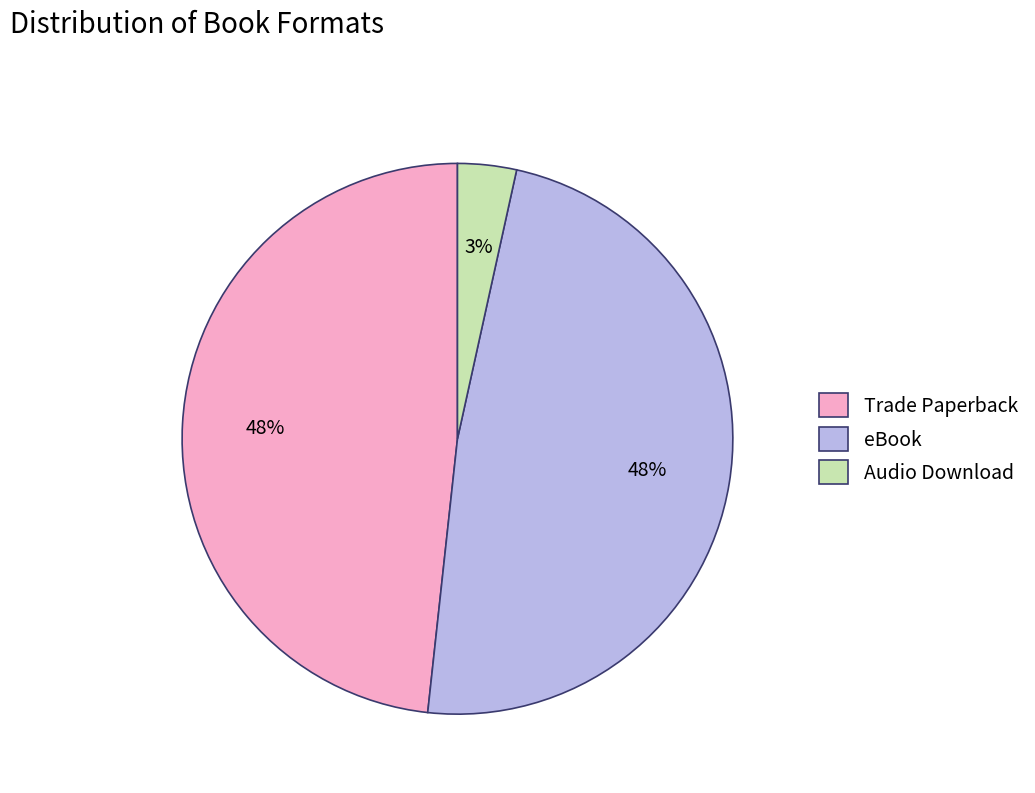

Does any single category account for the majority?

No